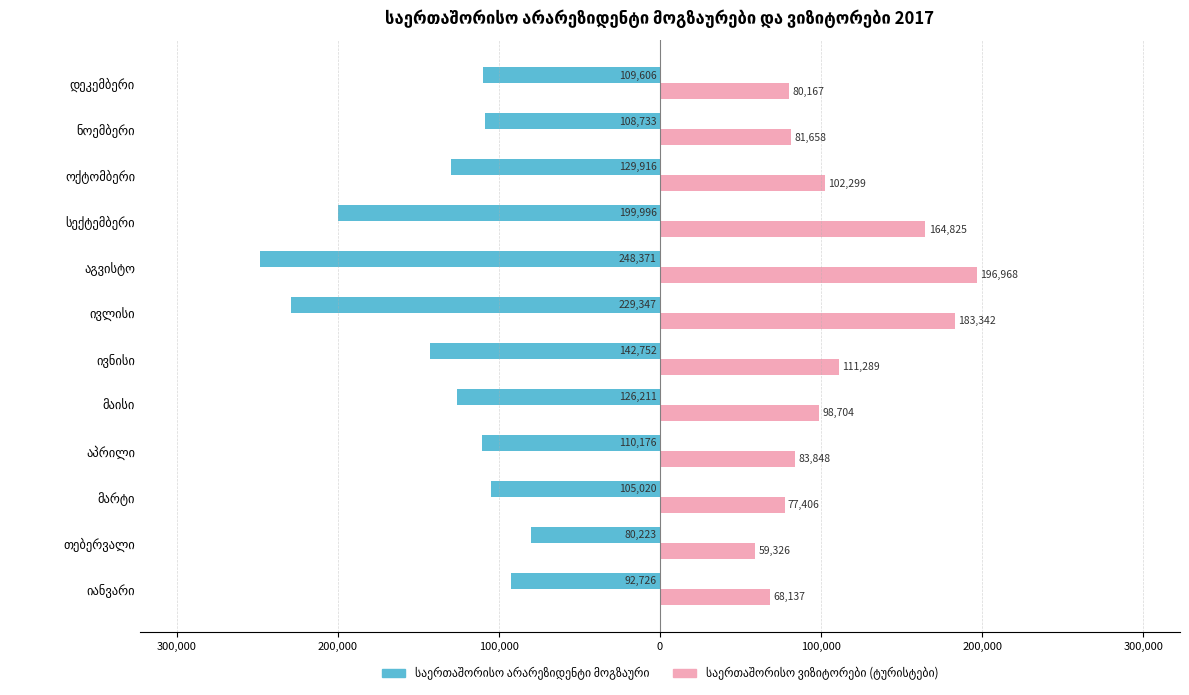

Rank the series by their maximum value, from highest to lowest.

საერთაშორისო ვიზიტორები (ტურისტები), საერთაშორისო არარეზიდენტი მოგზაური